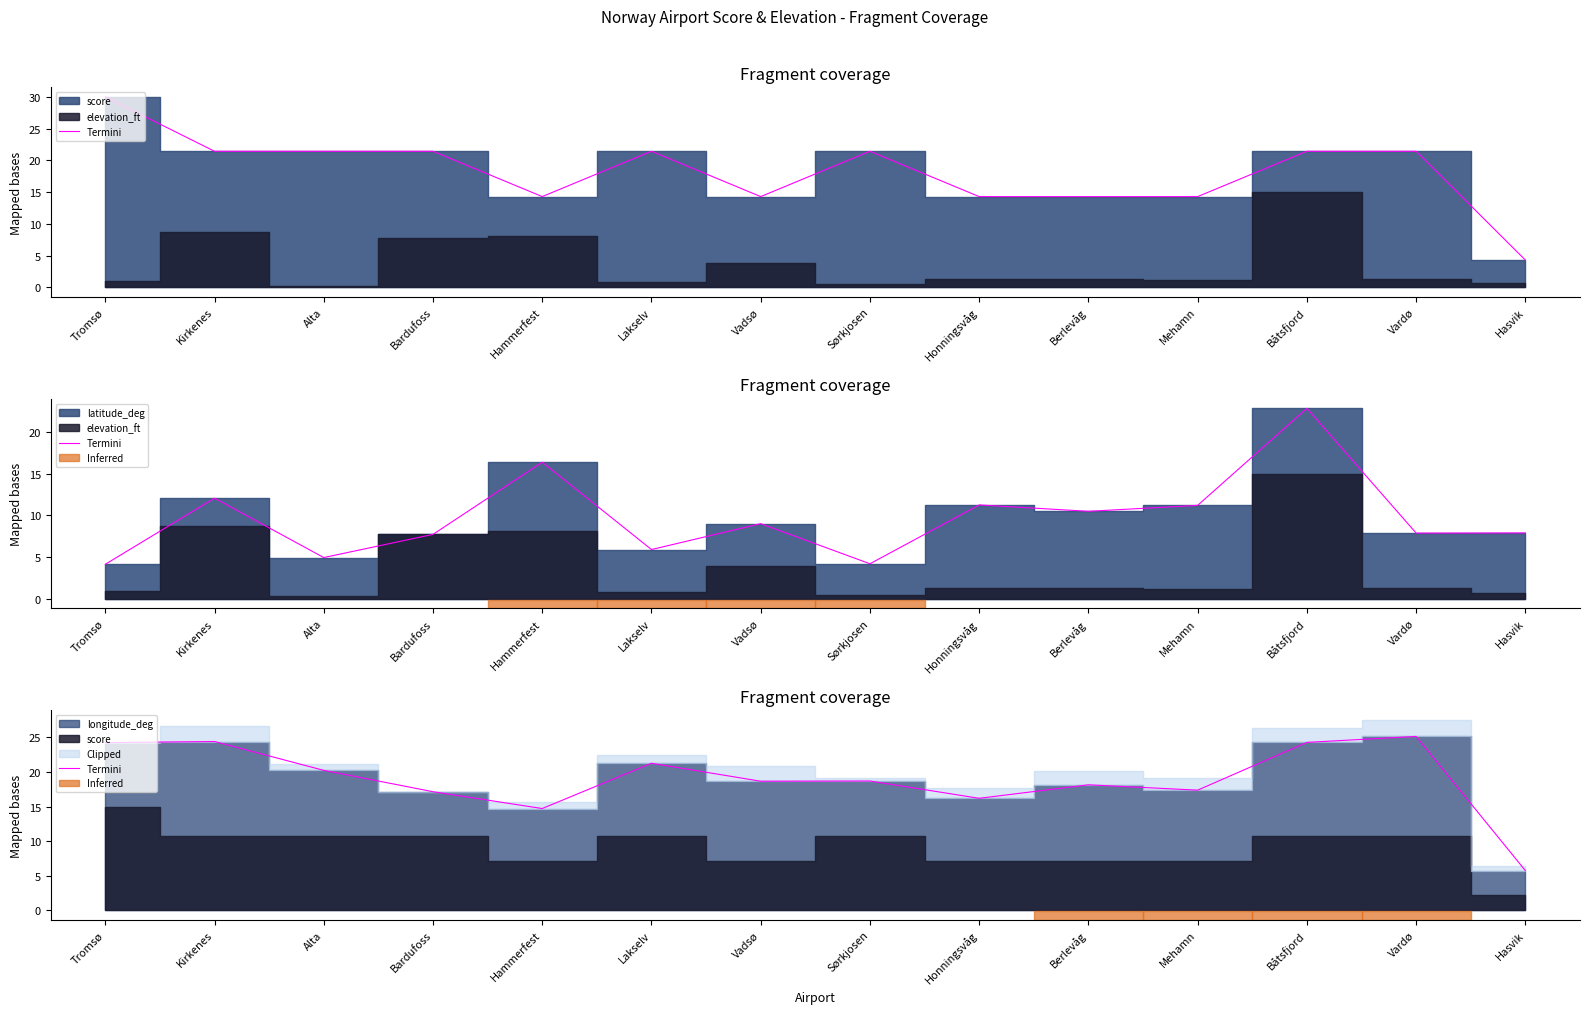

Which label corresponds to the smallest value in the chart?

Hasvik